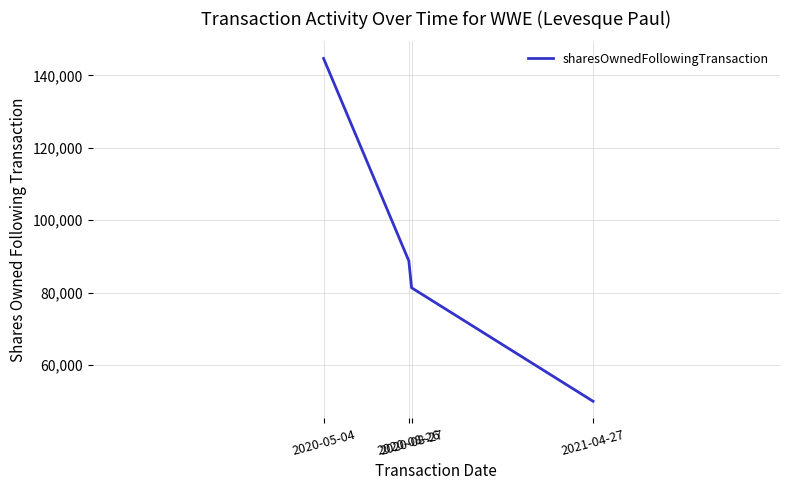

How many categories are shown in the chart?

4